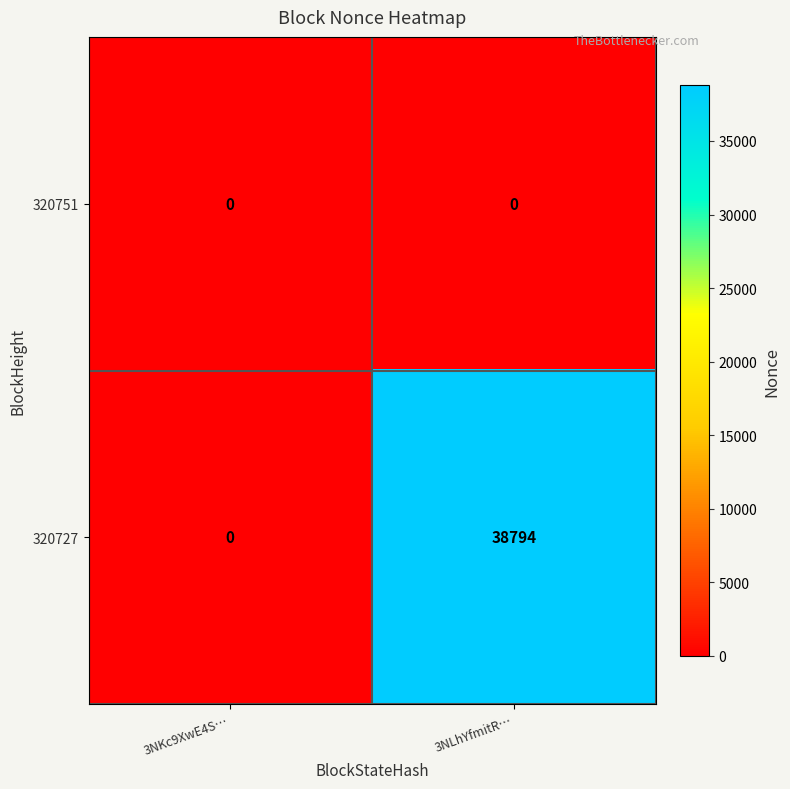

Which series has the largest range (max minus min)?

320727